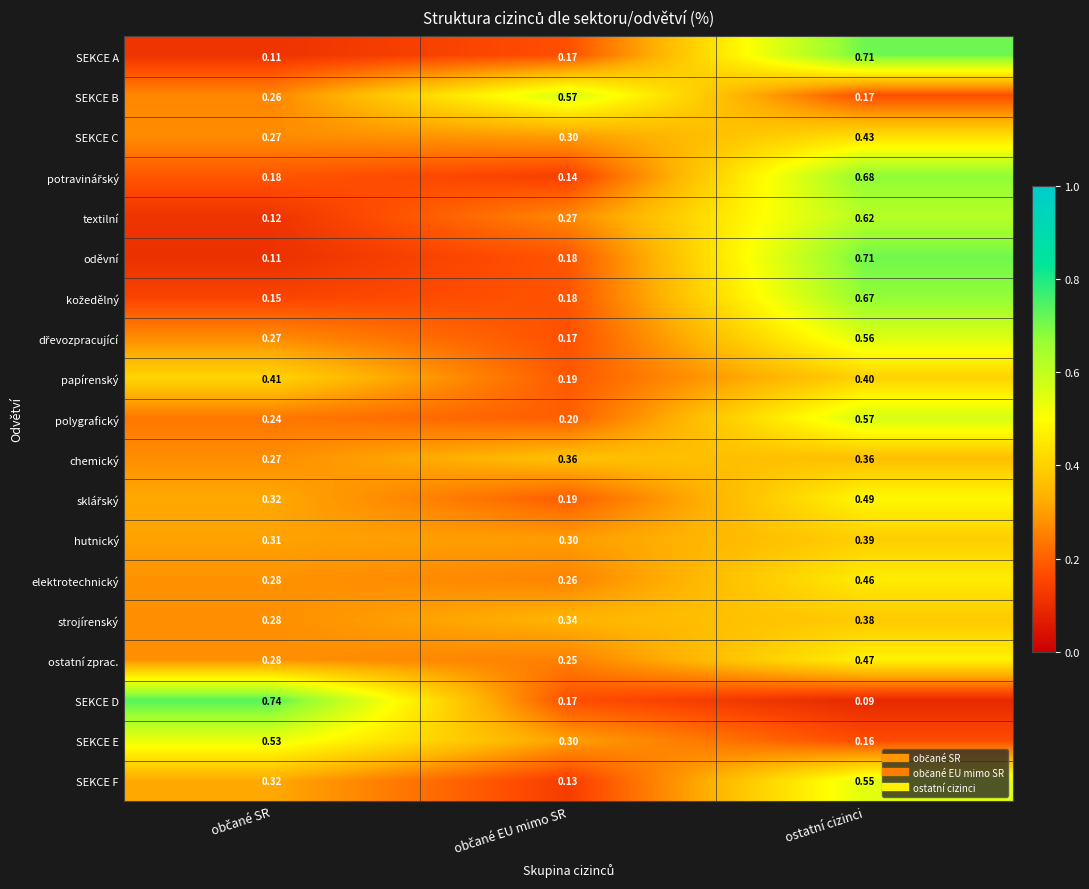

Which label corresponds to the smallest value in the chart?

ostatní cizinci